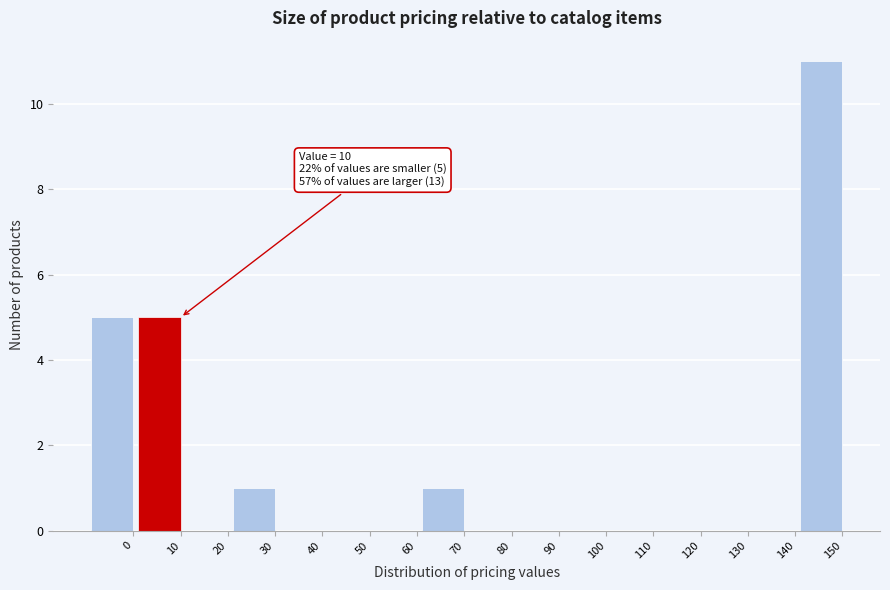

Reading left to right, list all the values displayed in this chart.

0=5	10=5	20=0	30=1	40=0	50=0	60=0	70=1	80=0	90=0	100=0	110=0	120=0	130=0	140=0	150=11